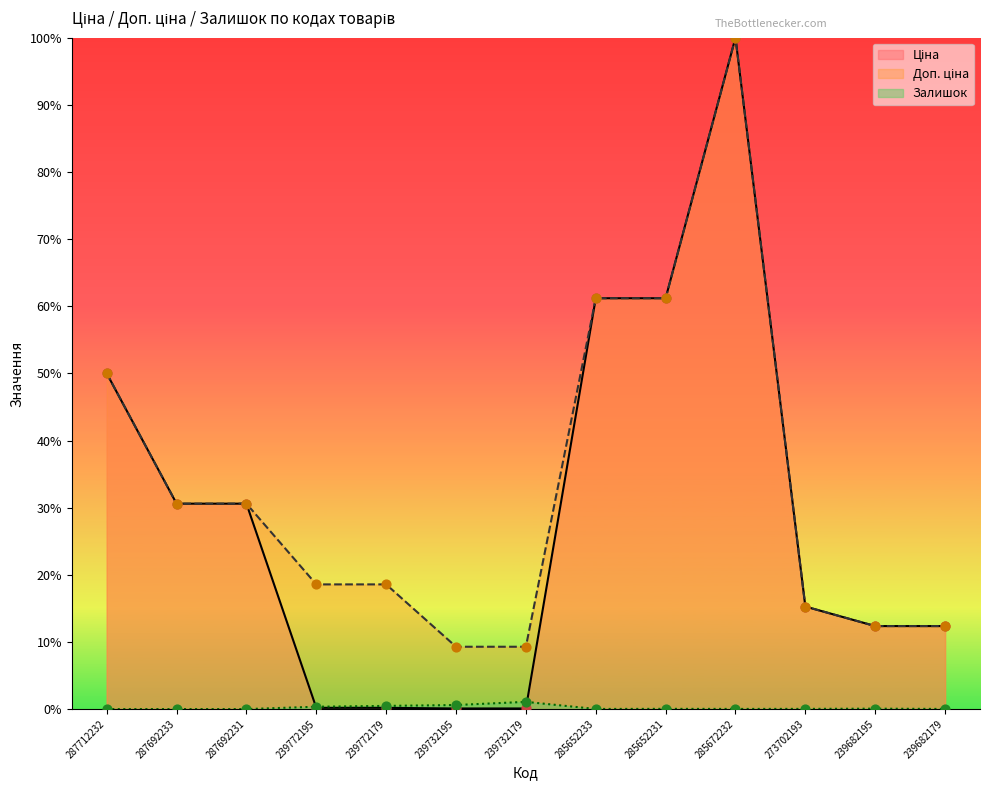

What are all the series names shown in the legend?

Ціна, Доп. ціна, Залишок